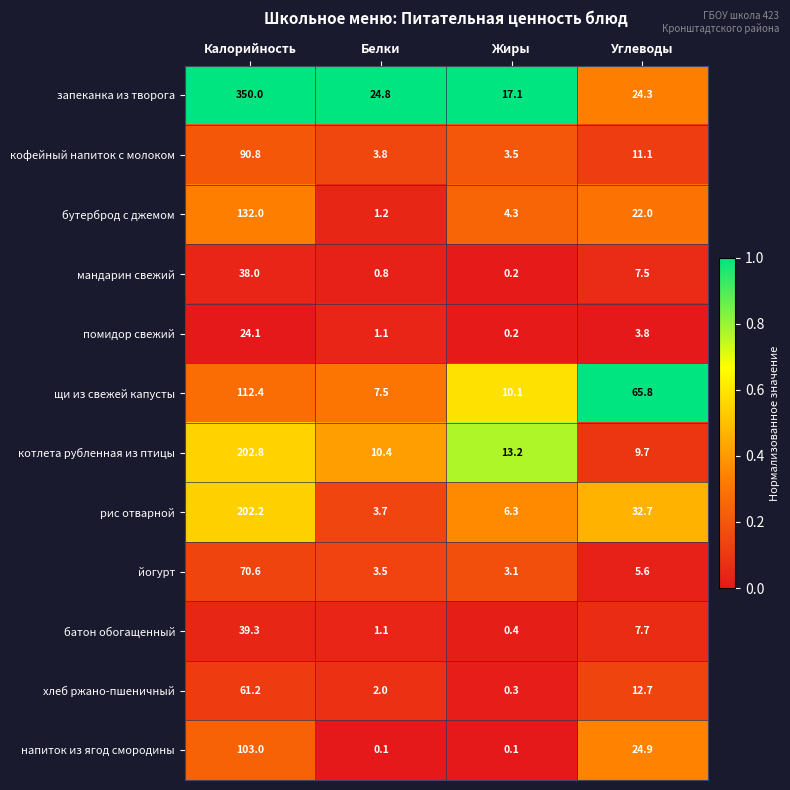

What is the difference between the highest and lowest values at Жиры?

17.0